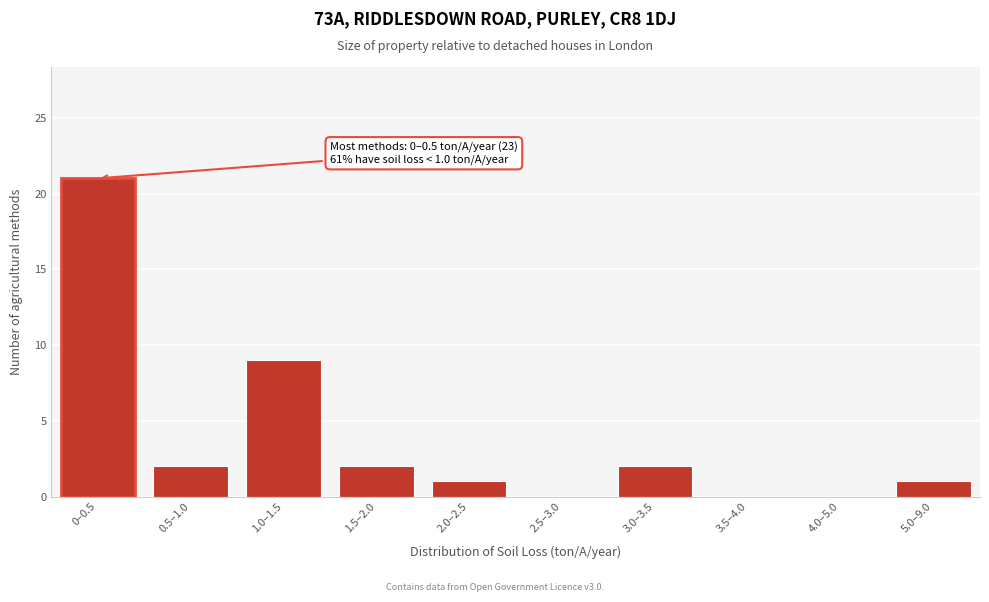

Reading right to left, list all the values displayed in this chart.

5.0–9.0=1	4.0–5.0=0	3.5–4.0=0	3.0–3.5=2	2.5–3.0=0	2.0–2.5=1	1.5–2.0=2	1.0–1.5=9	0.5–1.0=2	0–0.5=21